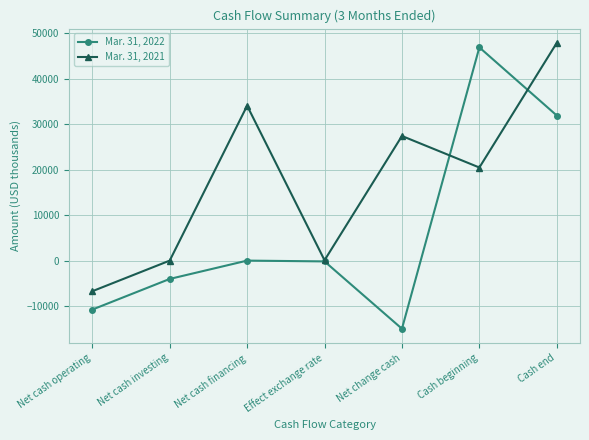

Is it true that Mar. 31, 2021 equals 20487 at Cash beginning?

True